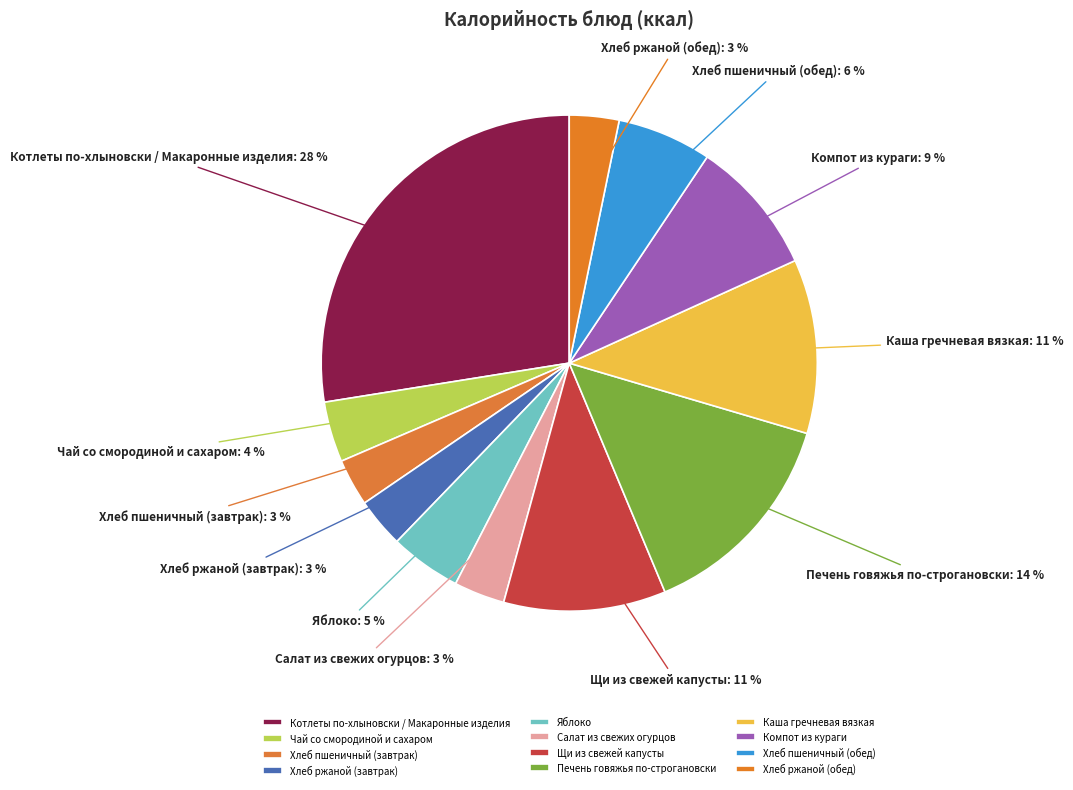

Combined, do Котлеты по-хлыновски / Макаронные изделия and Чай со смородиной и сахаром account for over 50%?

No